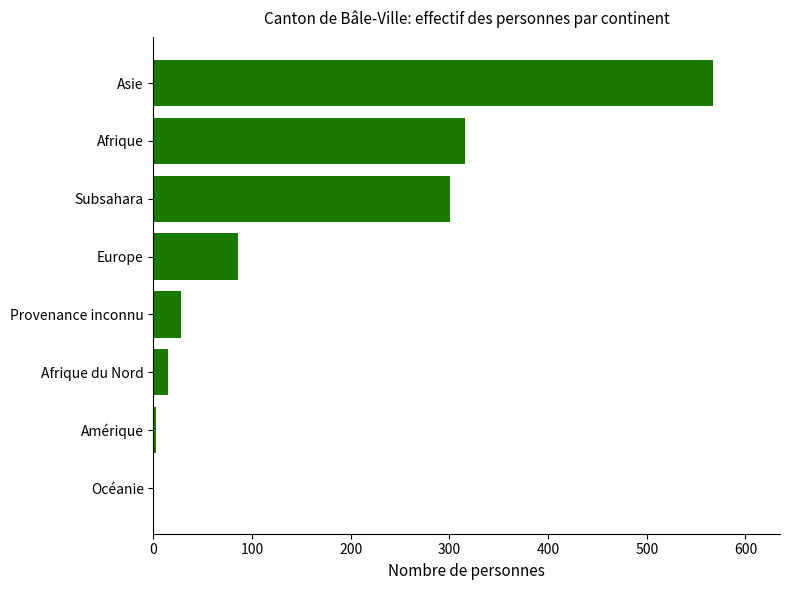

What value does the data have at Europe?

86